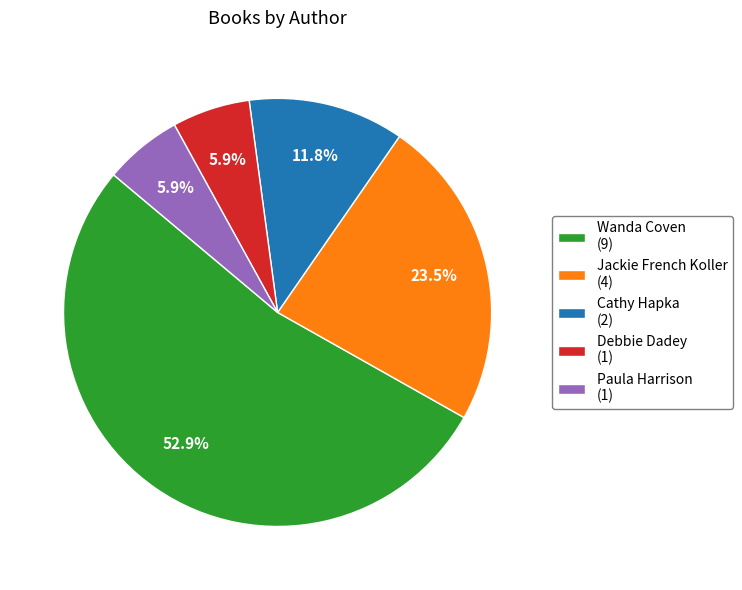

What percentage is NOT represented by Debbie Dadey?

94.1%